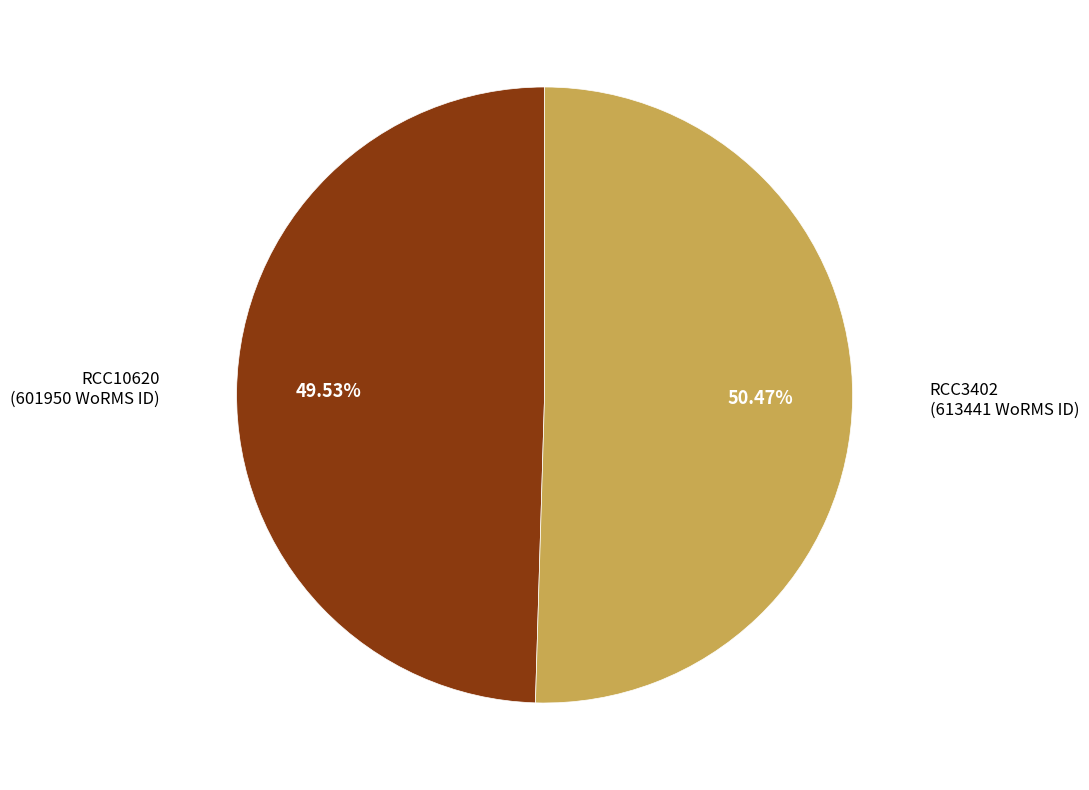

The RCC3402 slice represents 36% of the pie. True or false?

False